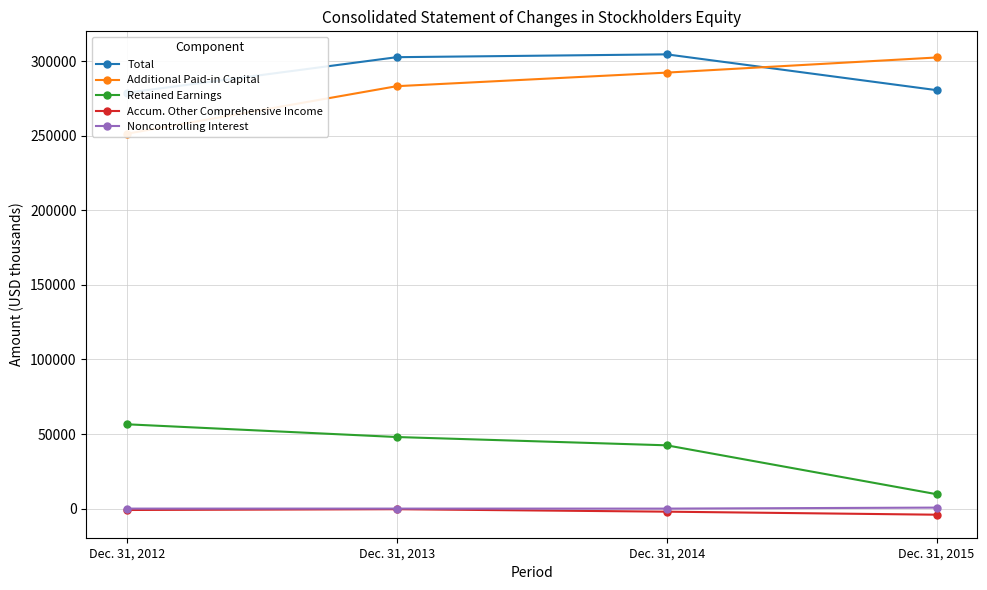

True or false: Total has more than 1 interior local peaks.

False